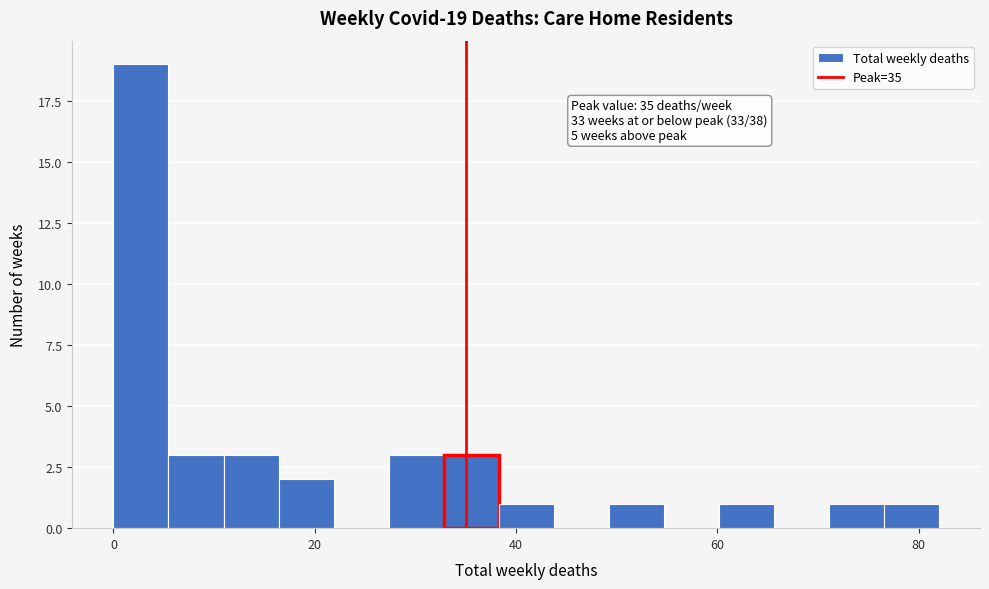

Around what value on the x-axis is the tallest bar? Give the approximate position of its centre, as read against the axis.

2